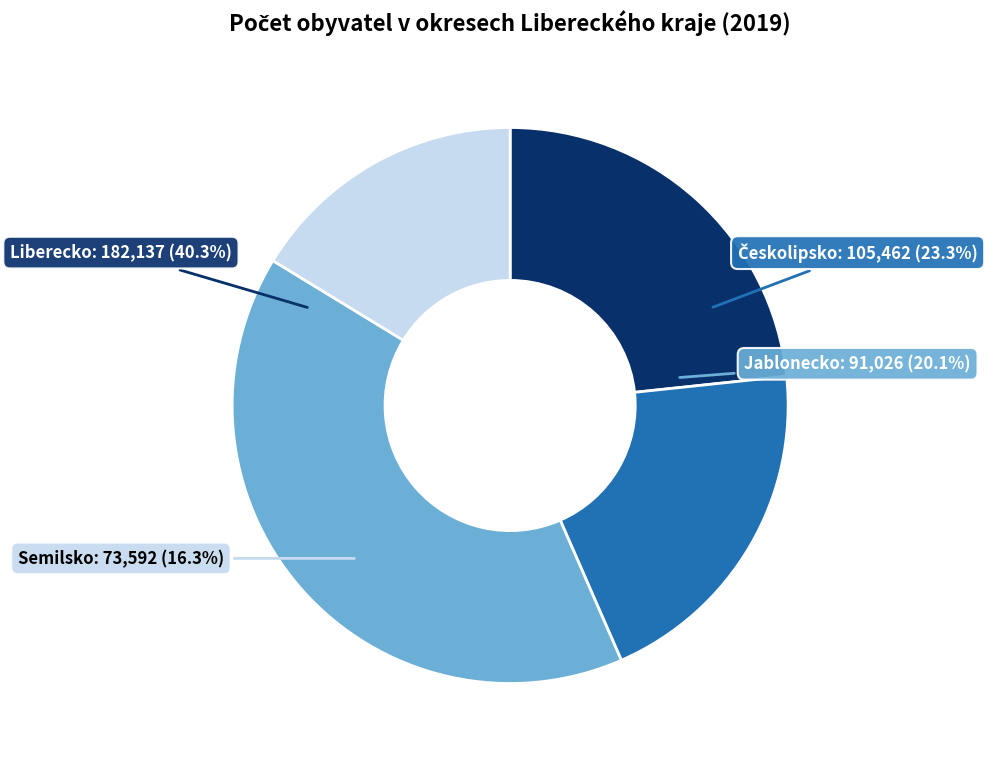

How many slices are in this pie chart?

4